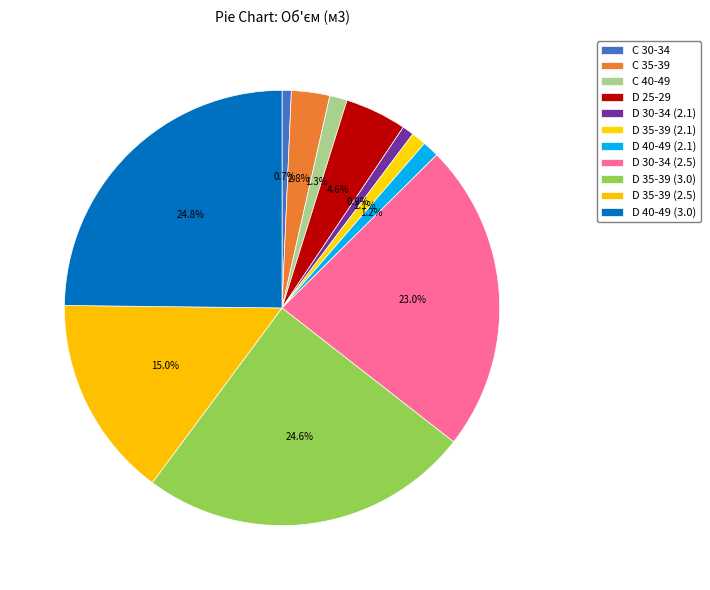

Count the number of slices in the pie.

11